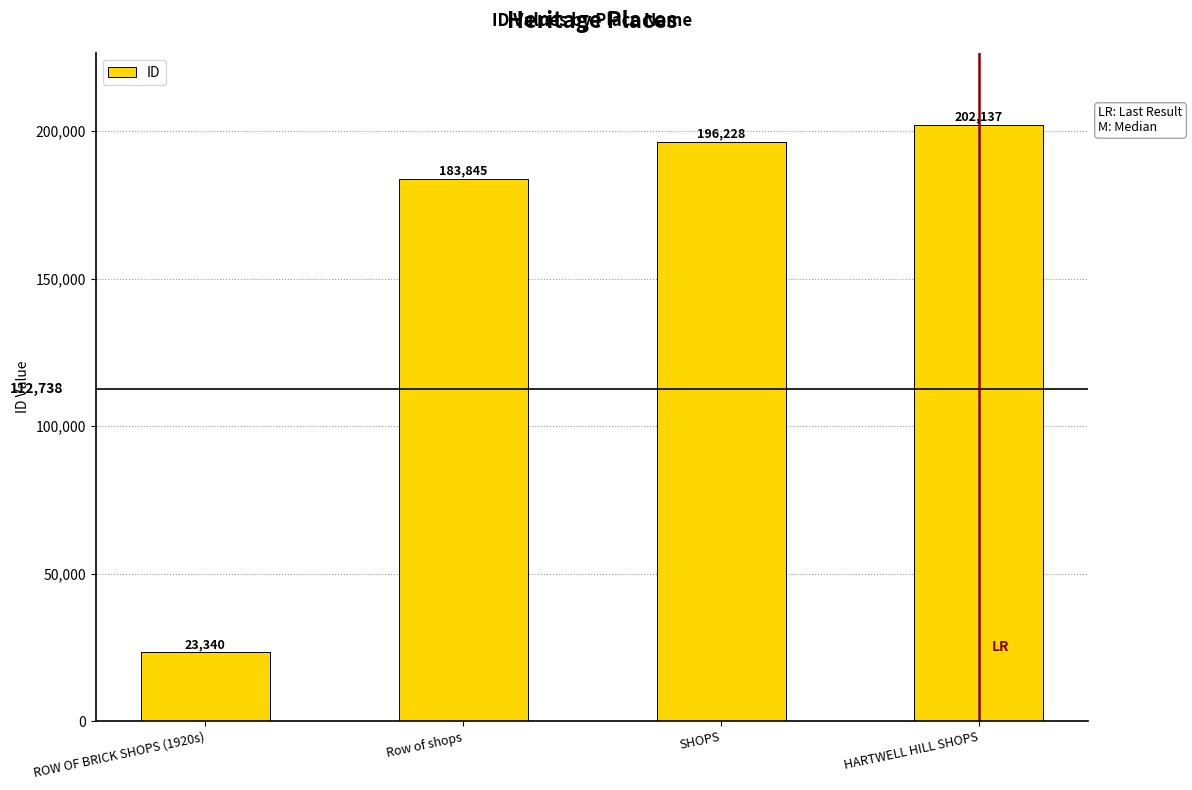

Reading left to right, transcribe all the data shown in this chart.

23340	183845	196228	202137